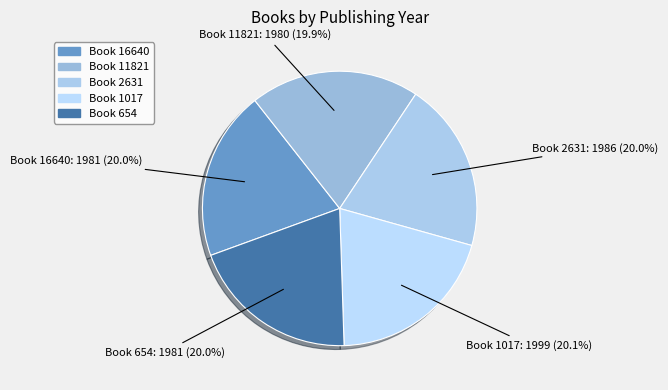

Rank the categories by value from highest to lowest.

1017, 2631, 16640, 654, 11821